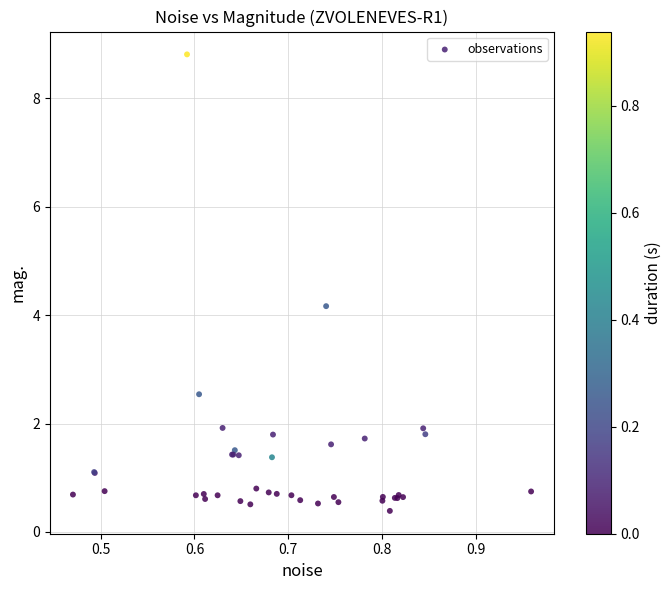

What Y value in the scatter plot is closest to 4?

4.2